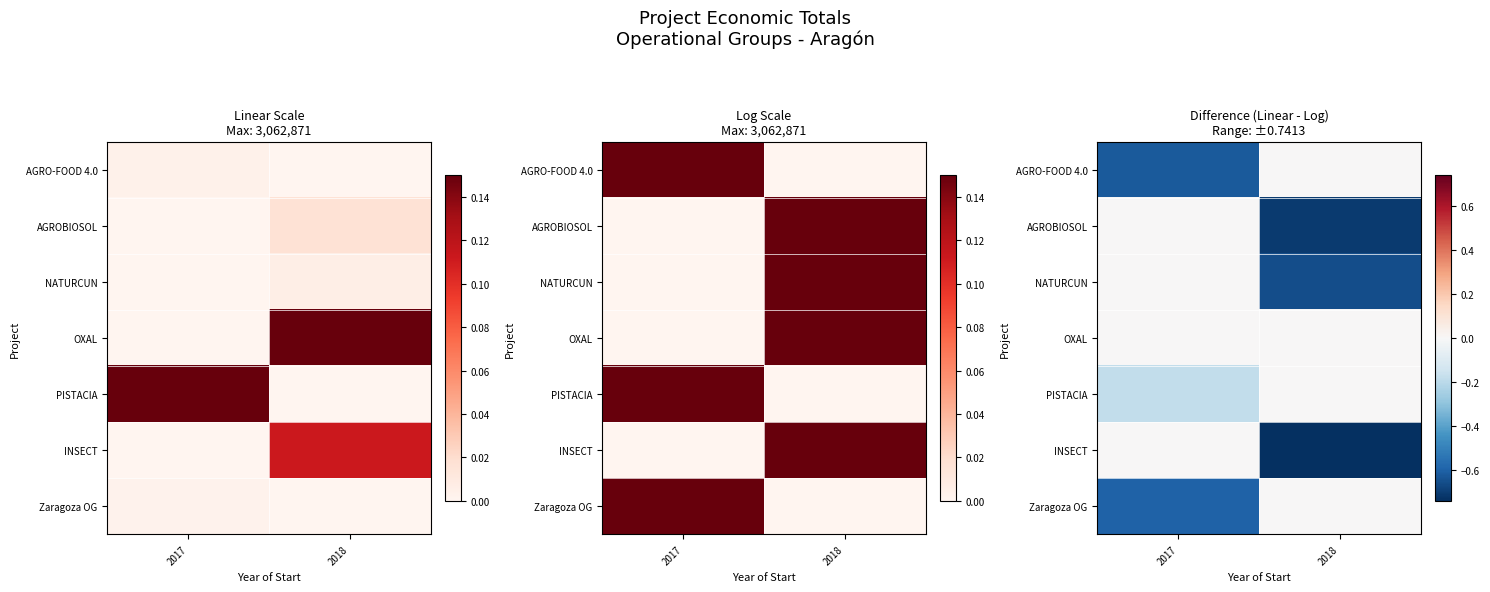

What is the sum of the INSECT values at 2017 and 2018?

-0.7